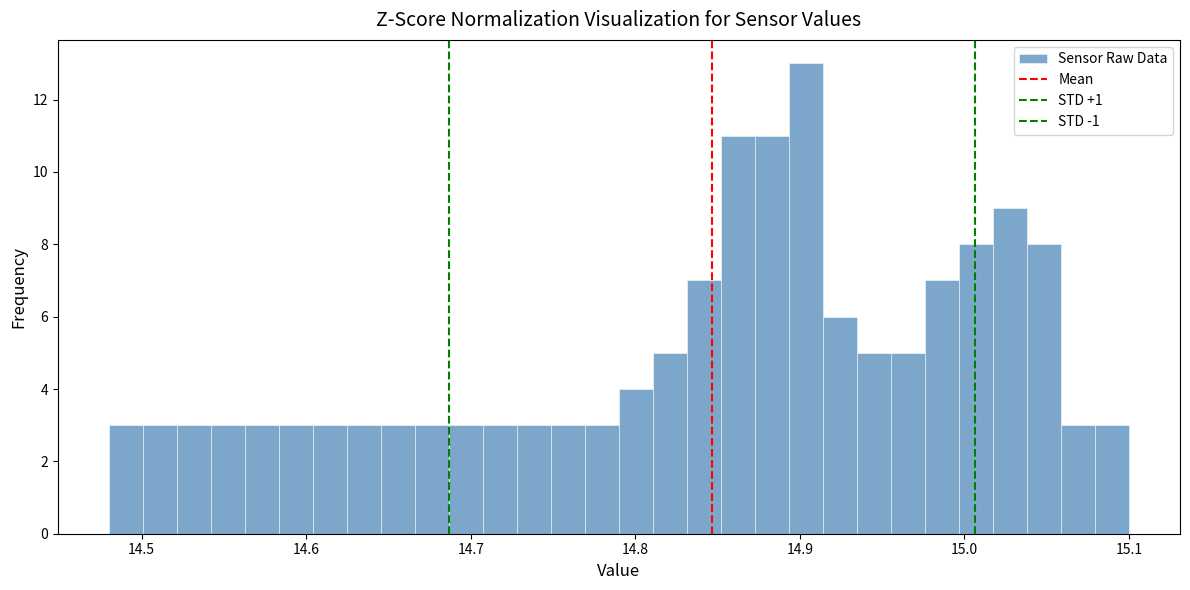

Around what value on the x-axis is the tallest bar? Give the approximate position of its centre, as read against the axis.

14.90